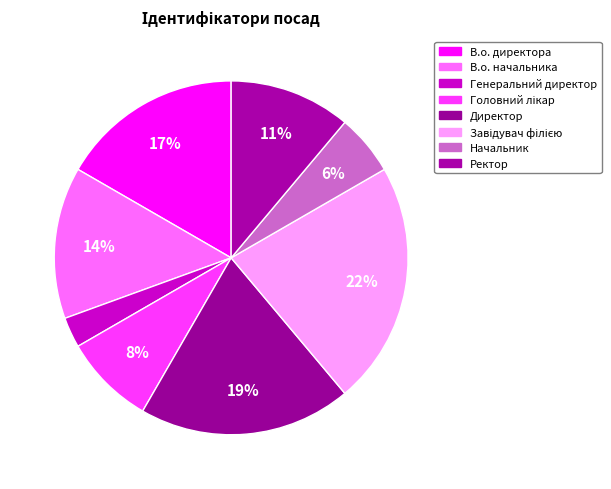

The Директор slice represents 19% of the pie. True or false?

True